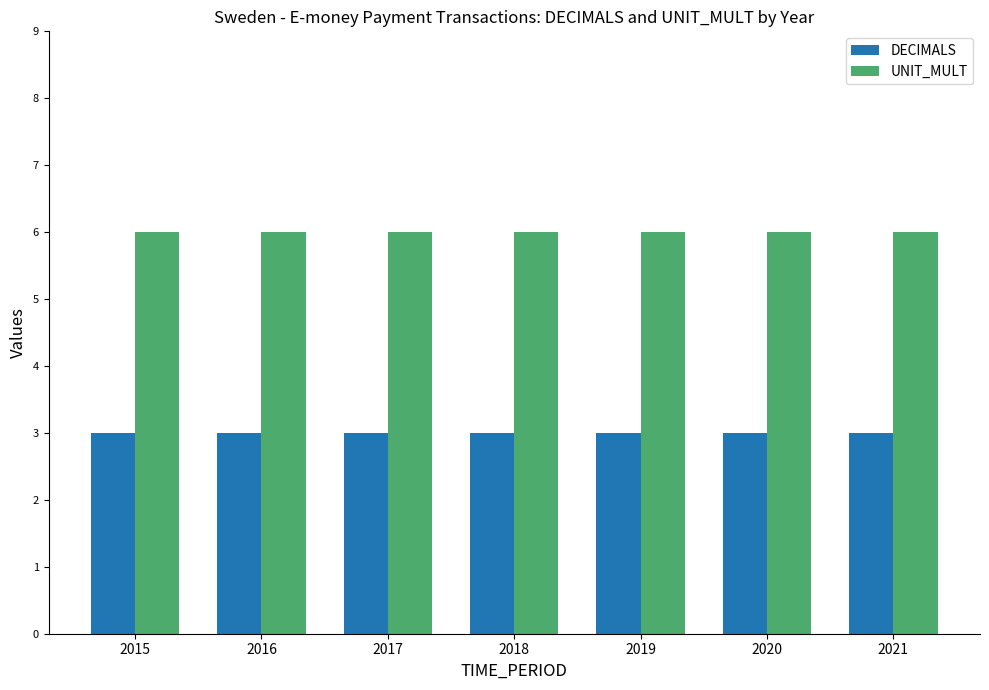

Is the value of UNIT_MULT at 2017 greater than the value of DECIMALS at 2020?

Yes